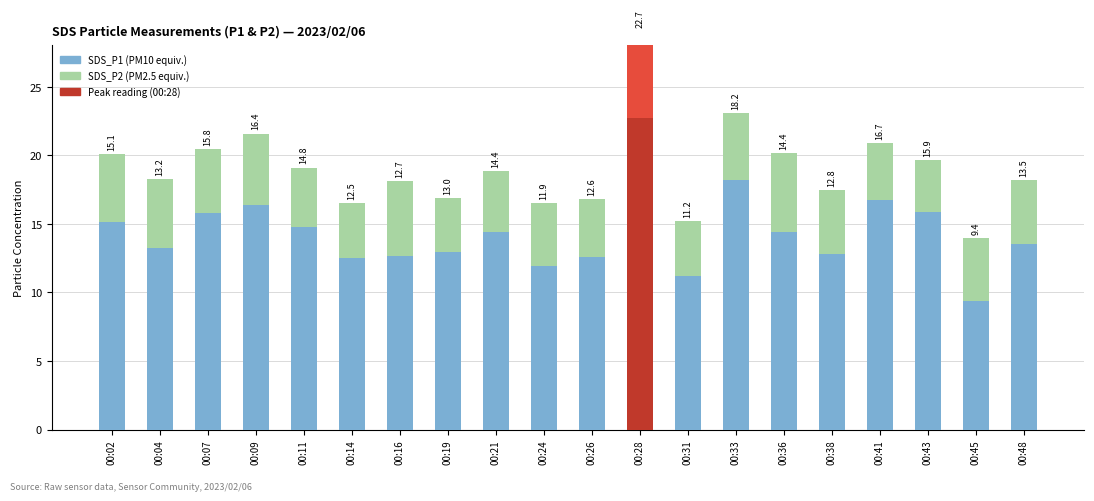

At which category is the sum across all series the highest?

00:28